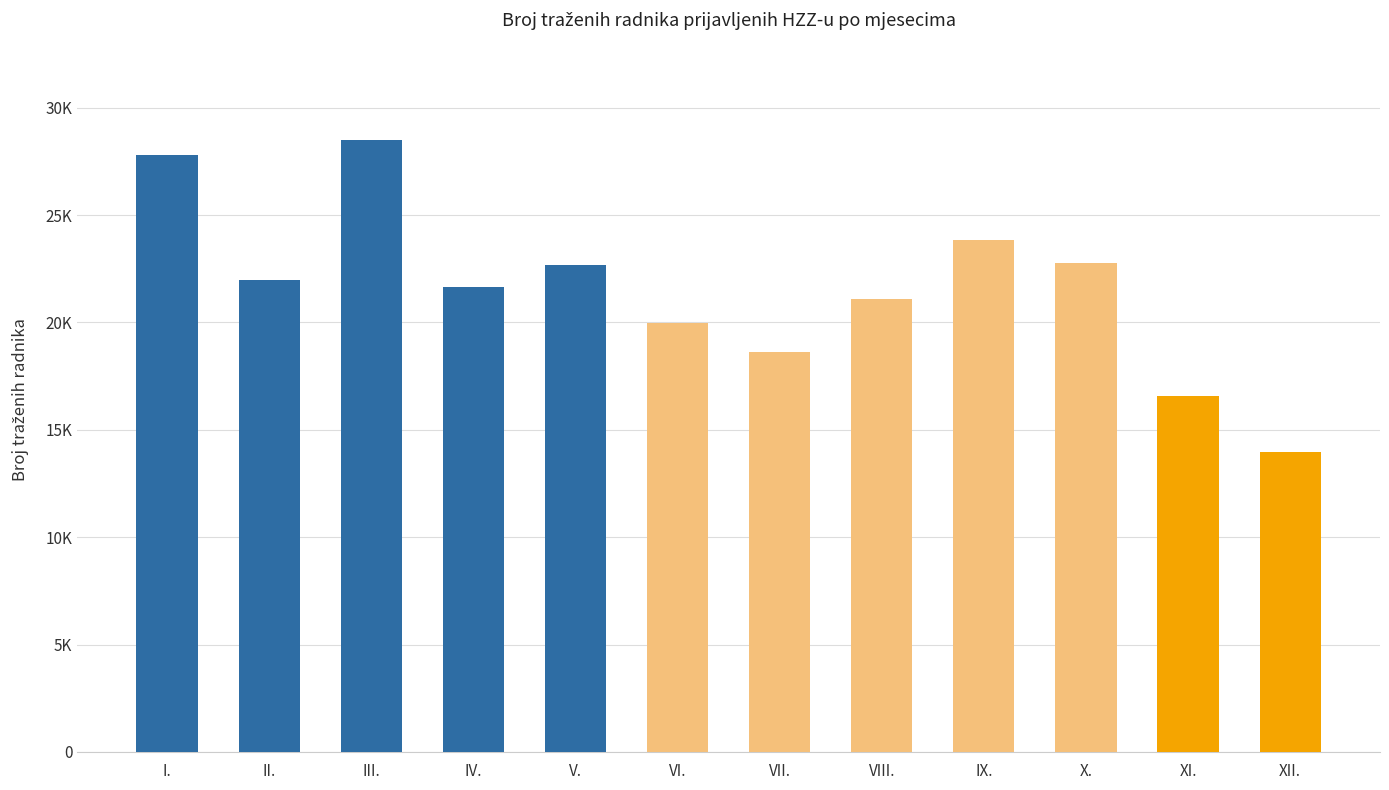

Read the value at X., to the nearest 10.

22750